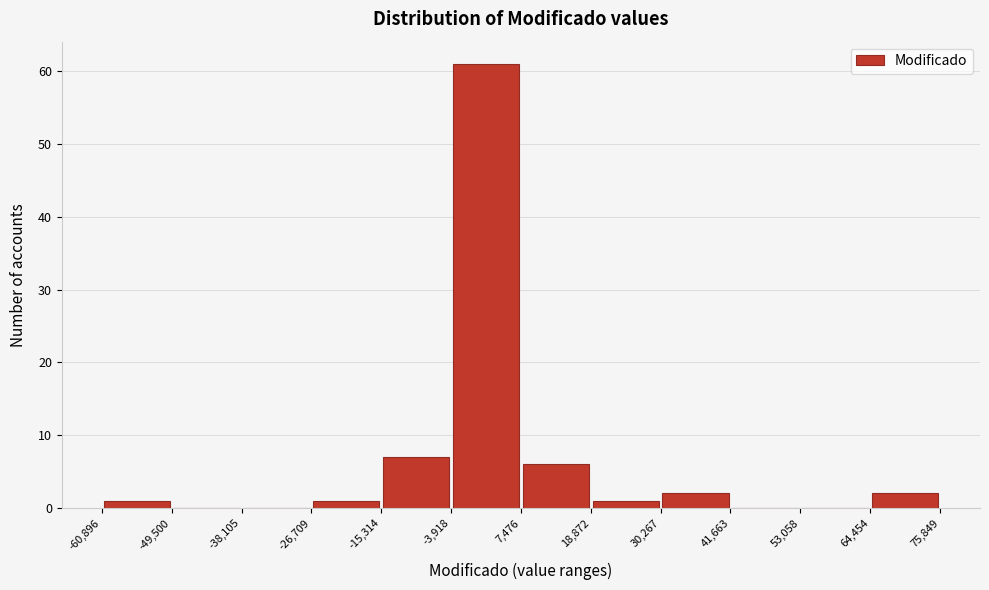

Over which range of the x-axis is the bar tallest?

-3,918 to 7,476